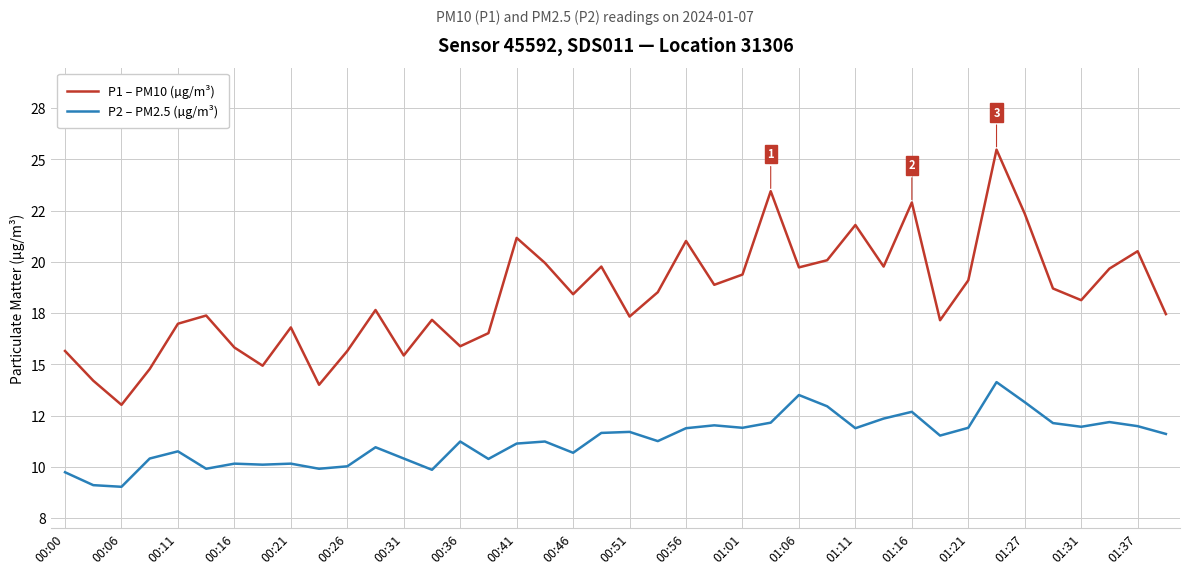

What are all the series names shown in the legend?

P1 – PM10 (µg/m³), P2 – PM2.5 (µg/m³)